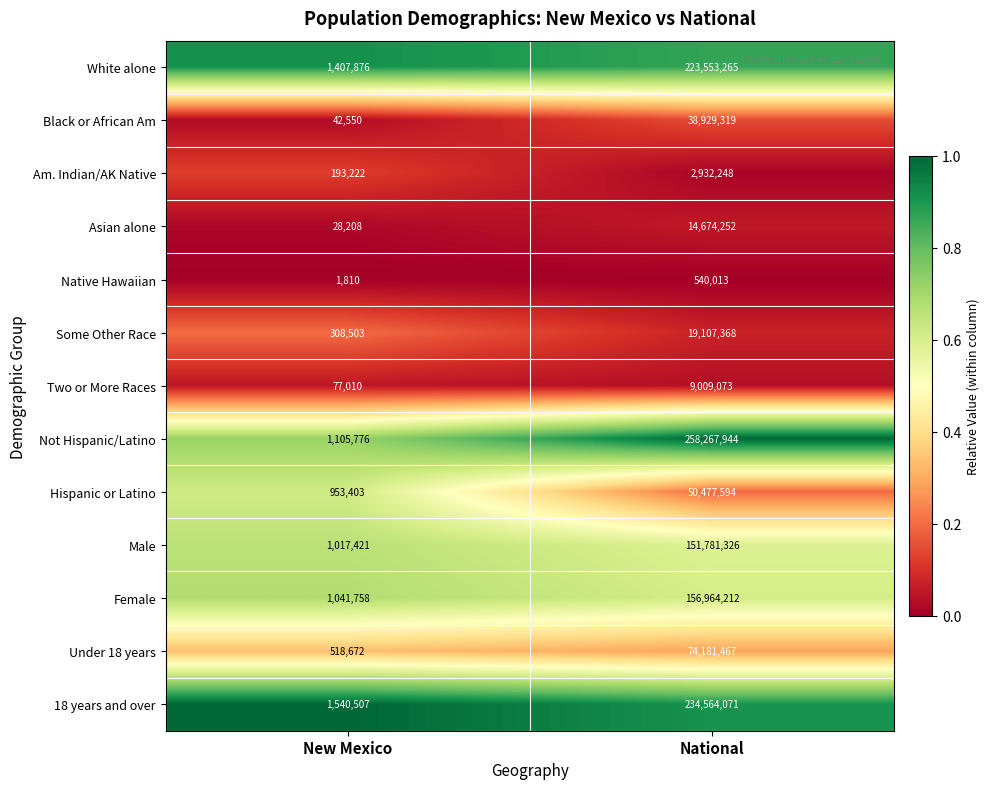

At which label is Male closest to 76399373?

New Mexico